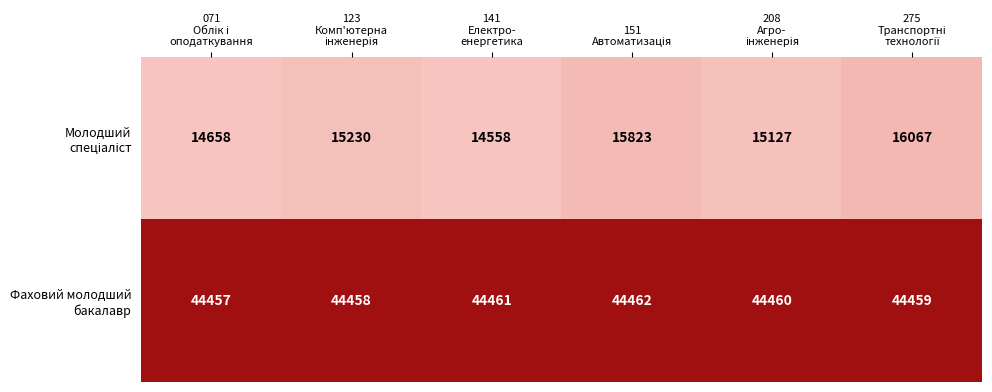

At how many categories does at least one series exceed 23338?

6